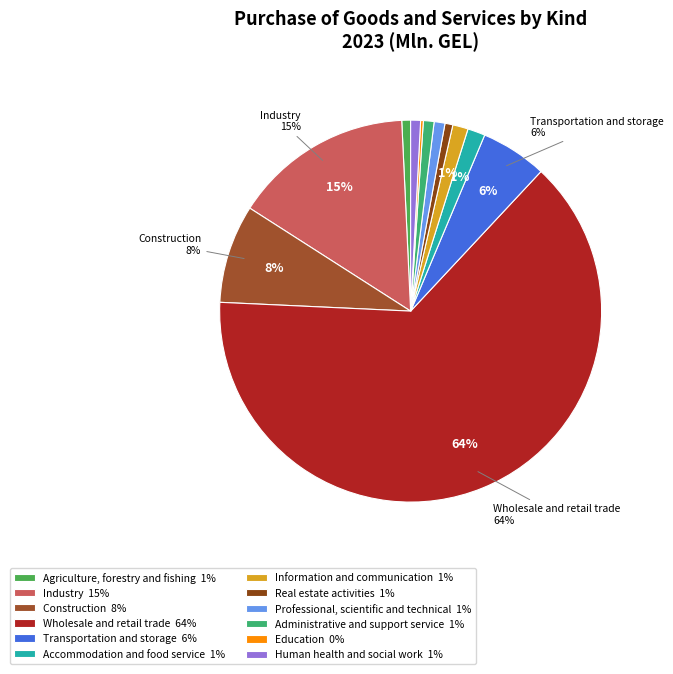

The Agriculture, forestry and fishing slice represents 13% of the pie. True or false?

False